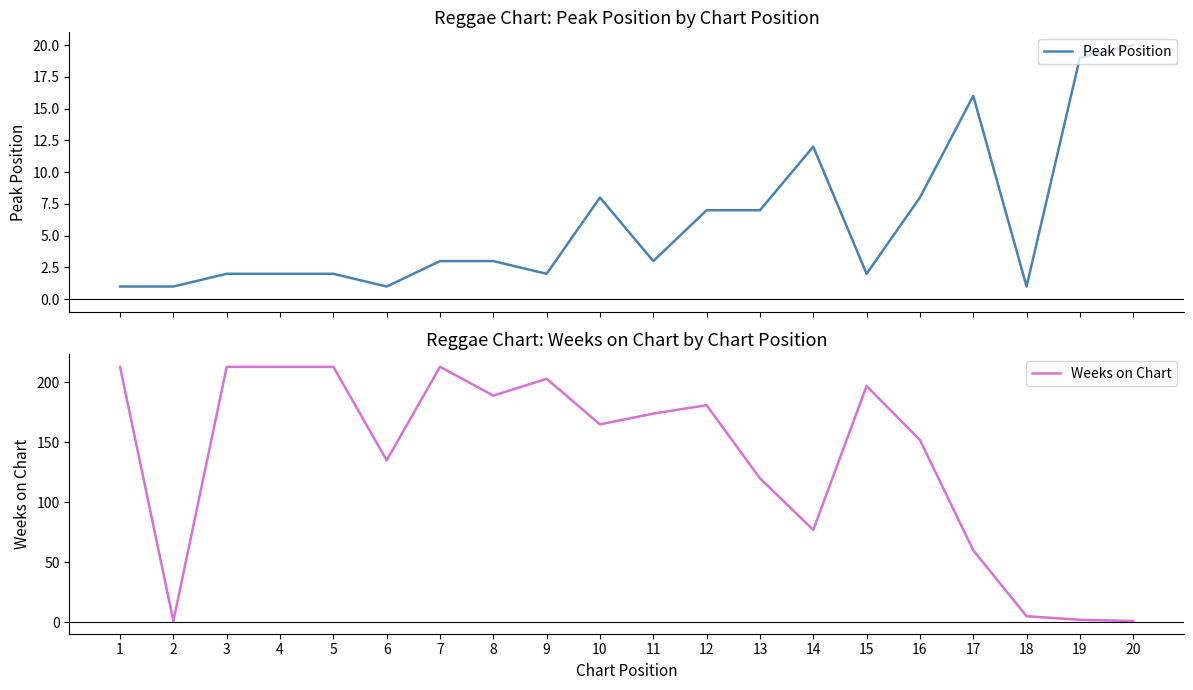

What is the total value across all series at 13?

127